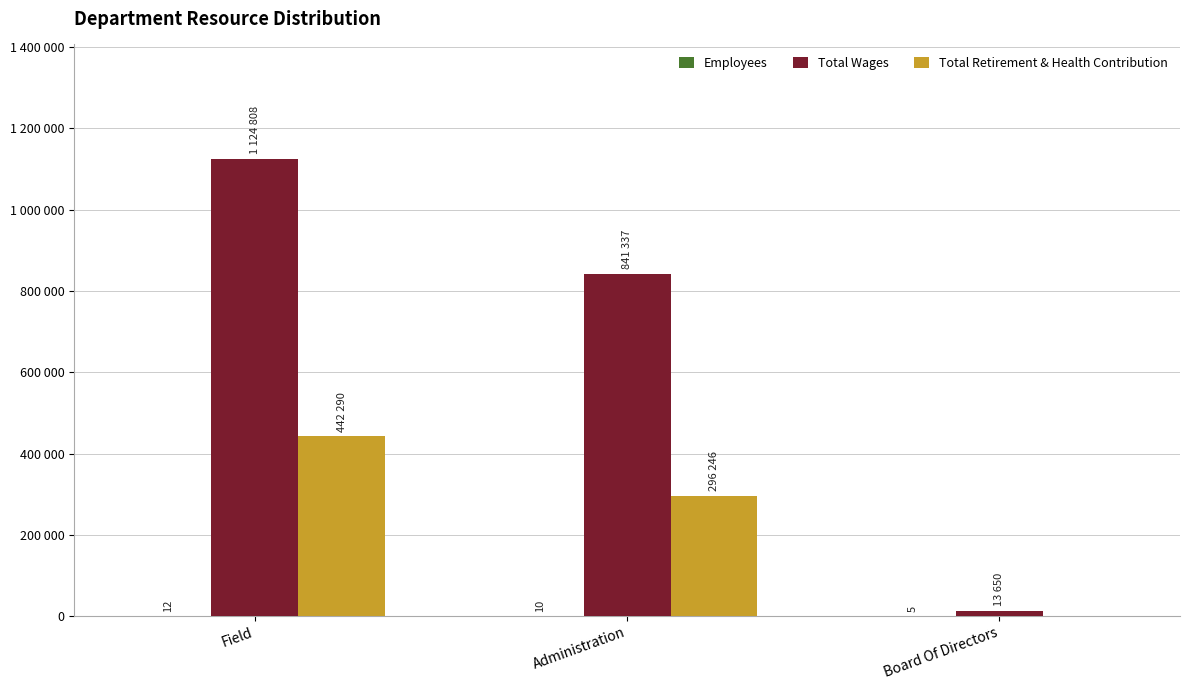

Reading left to right, list all the values displayed in this chart.

Employees: Field=12	Administration=10	Board Of Directors=5
Total Wages: Field=1124808	Administration=841337	Board Of Directors=13650
Total Retirement & Health Contribution: Field=442290	Administration=296246	Board Of Directors=0